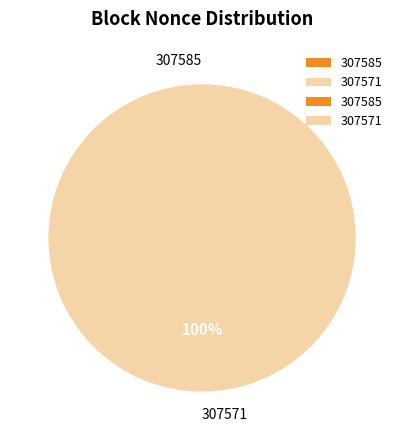

To the nearest percent, what is the combined percentage of 307585 and 307571?

100%